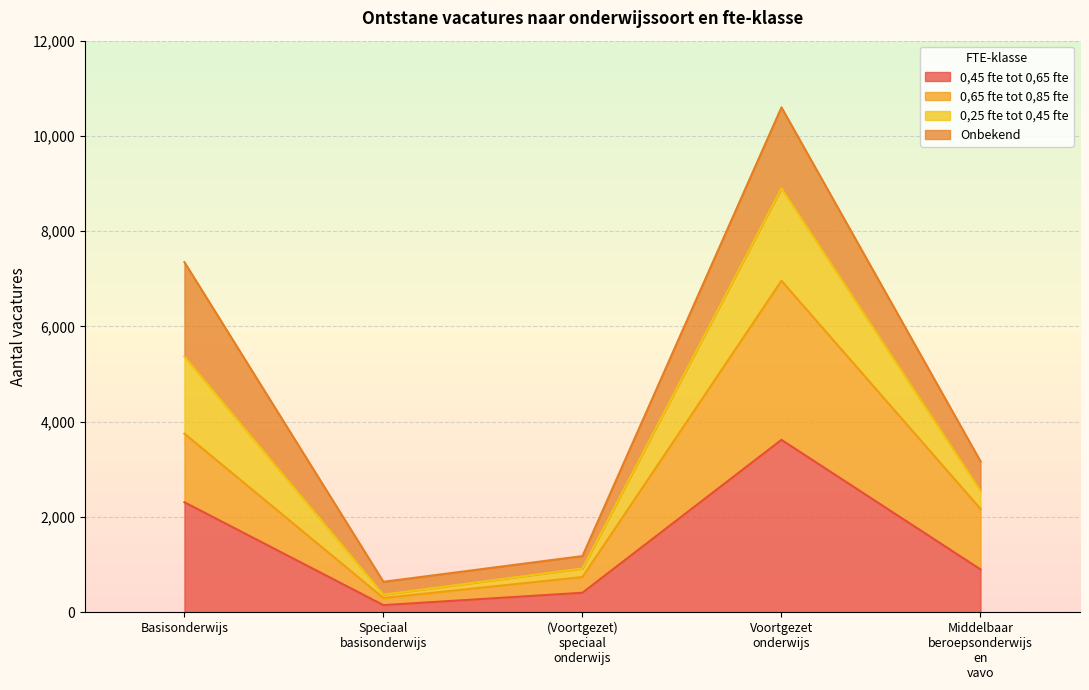

Where is 0,45 fte tot 0,65 fte nearest to the value 1885?

Basisonderwijs